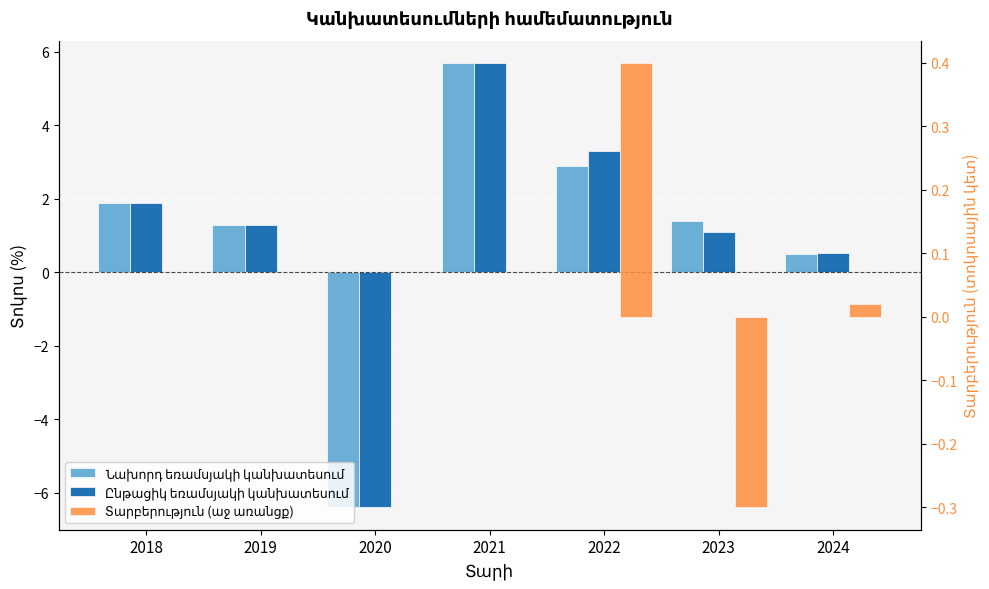

How many bars are there in total?

21